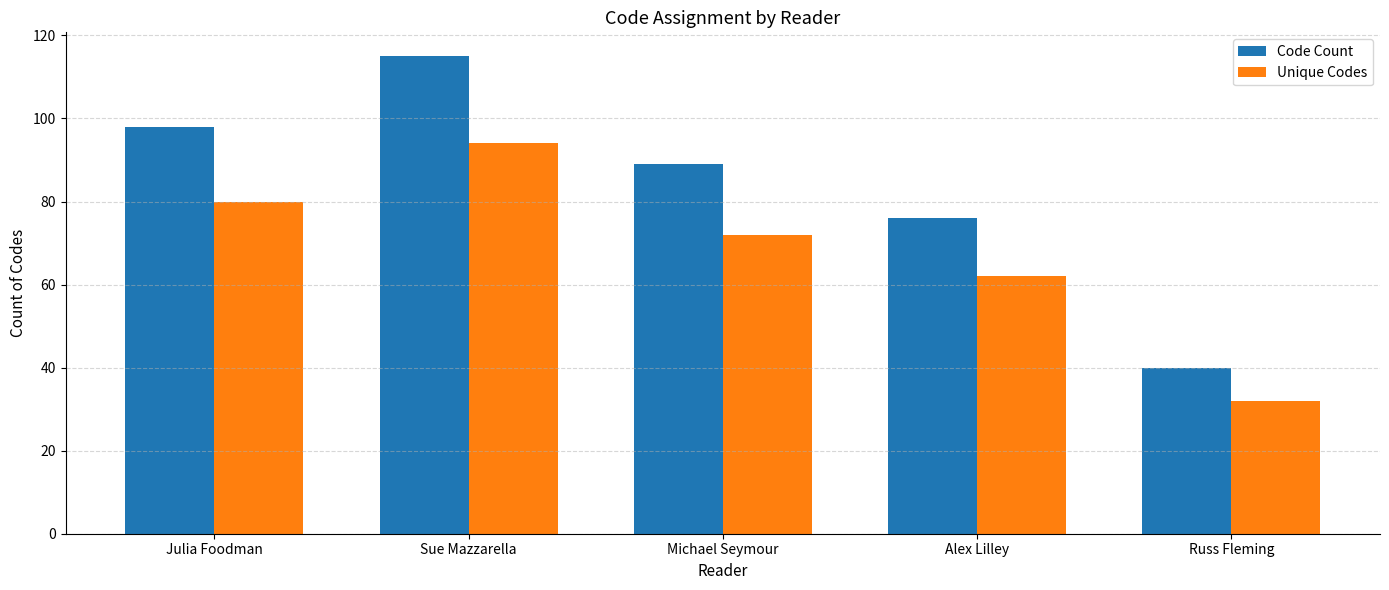

Which series changed the most between Sue Mazzarella and Russ Fleming?

Code Count